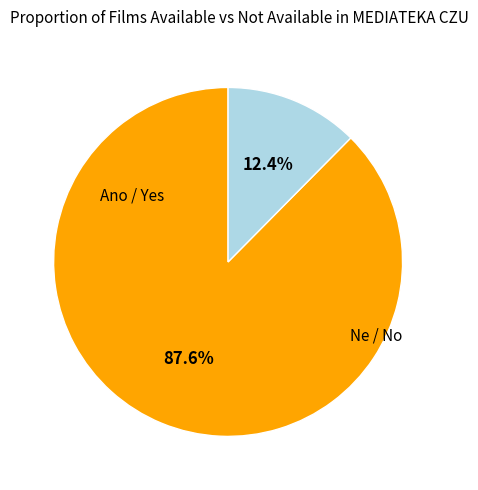

Is there any slice that represents more than half of the pie?

Yes